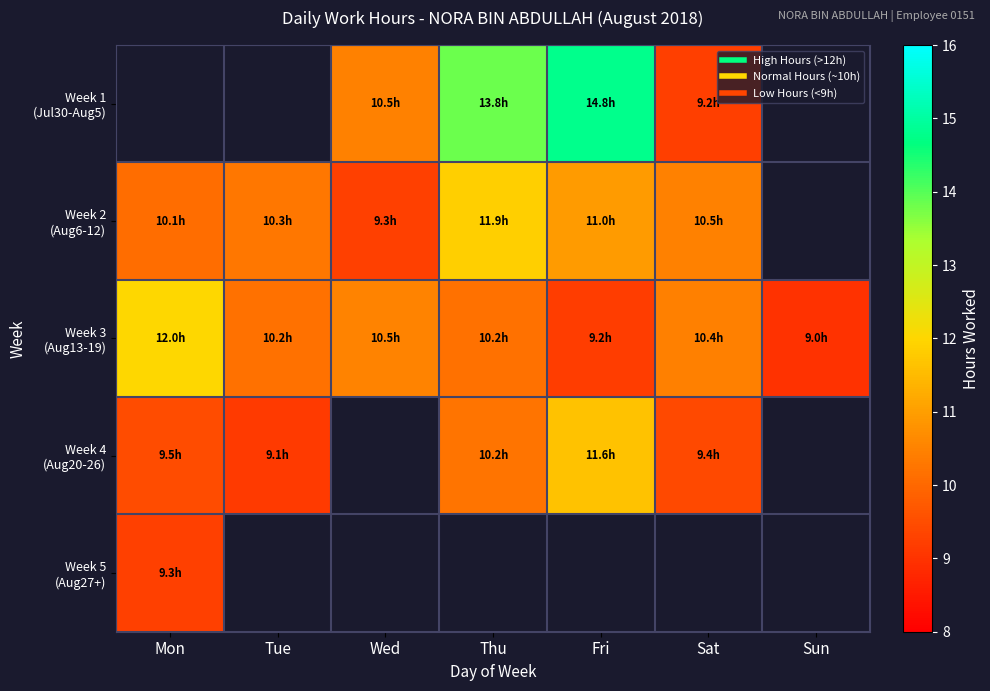

What is the difference between the Week 3 (Aug13-19) values at Tue and Sun?

1.2